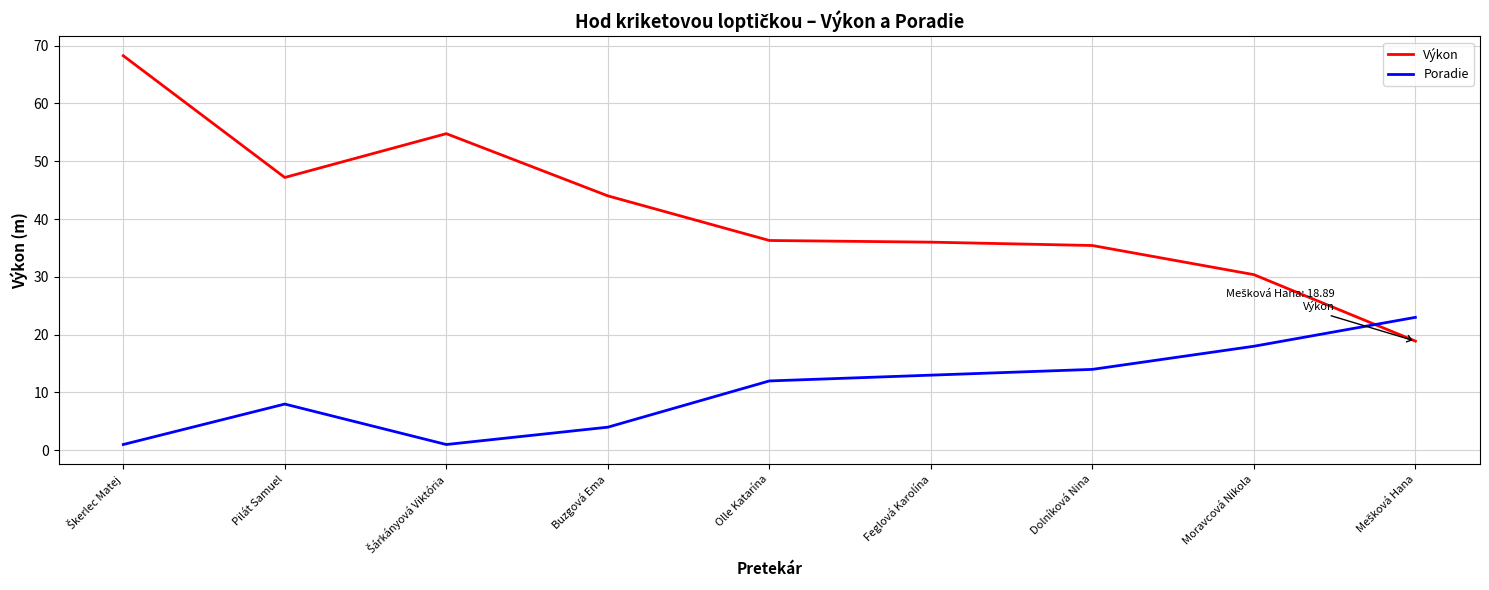

Which series has the largest total across all categories?

Výkon